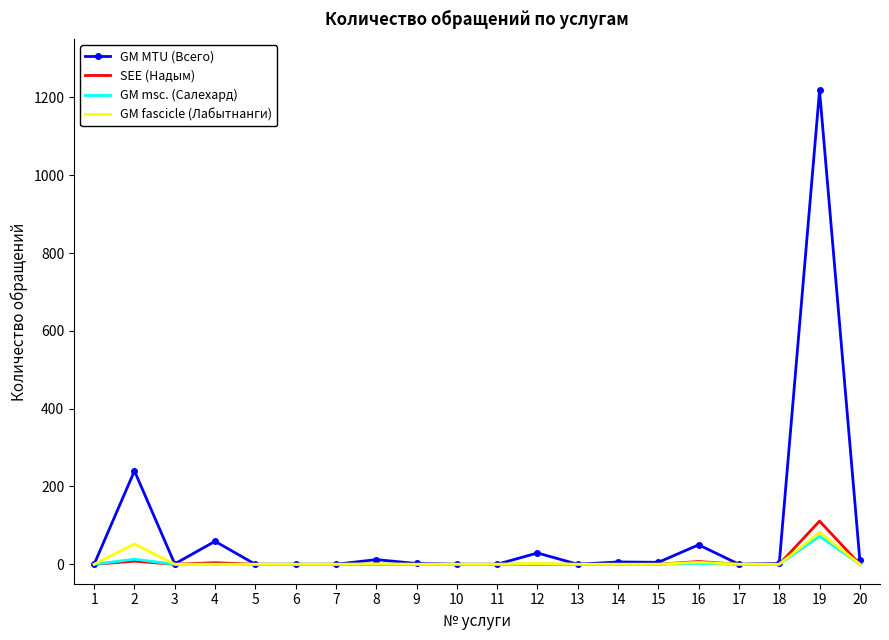

The value of GM MTU (Всего) at 10 is 544. True or false?

False